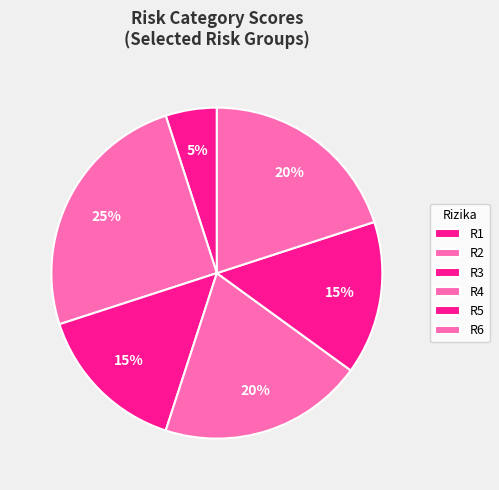

To the nearest percent, what percentage of the pie is R4?

20%